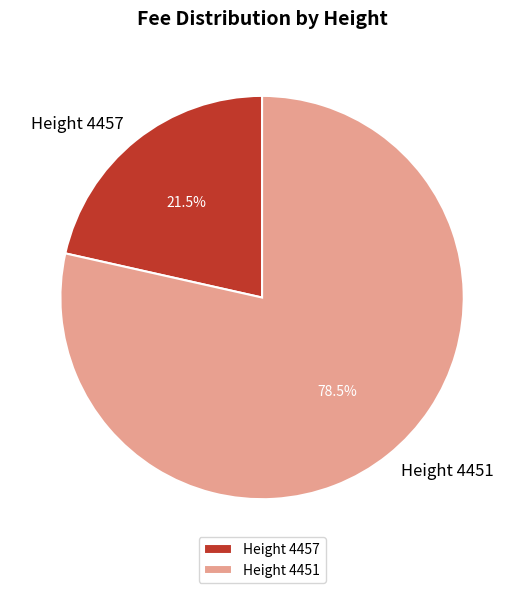

How many segments does this pie chart have?

2